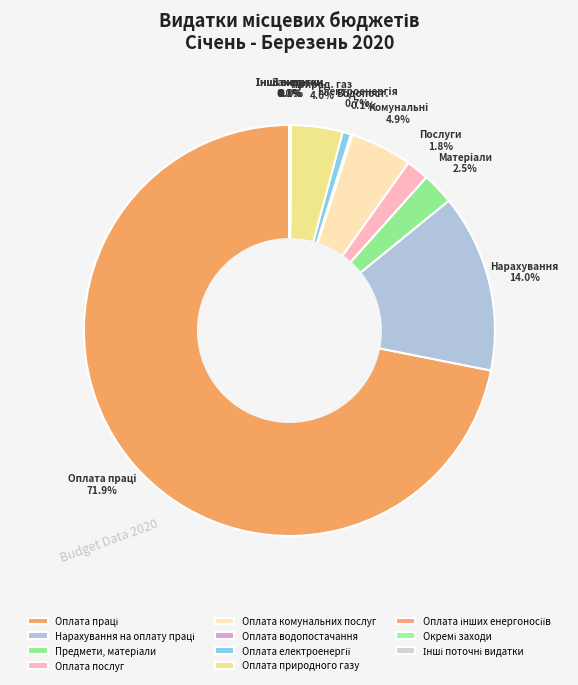

Does Предмети, матеріали represent more than half of the total?

No